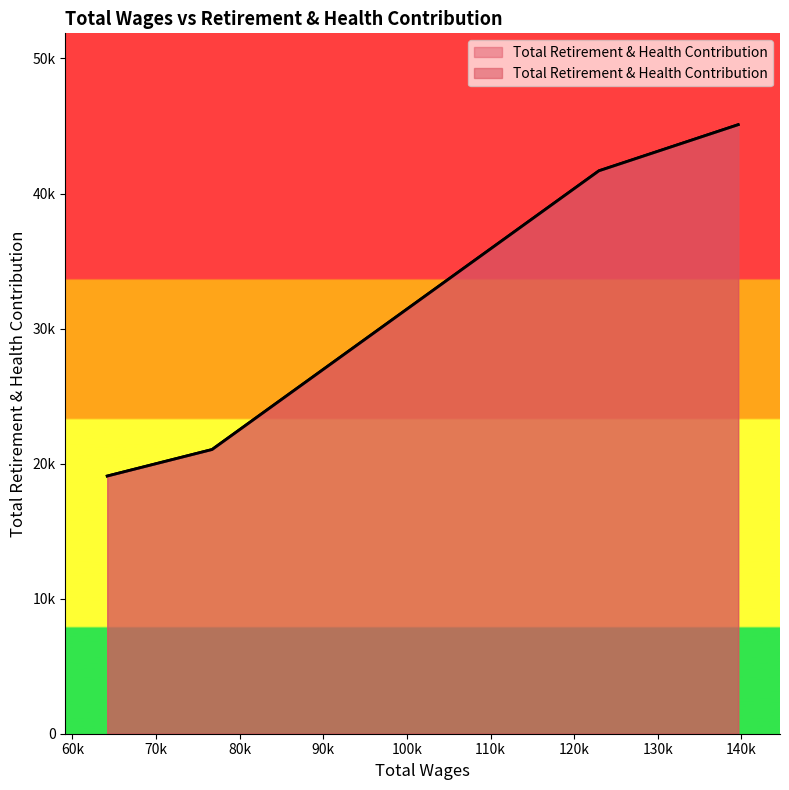

What is the value of the 1st point from the left?

19081